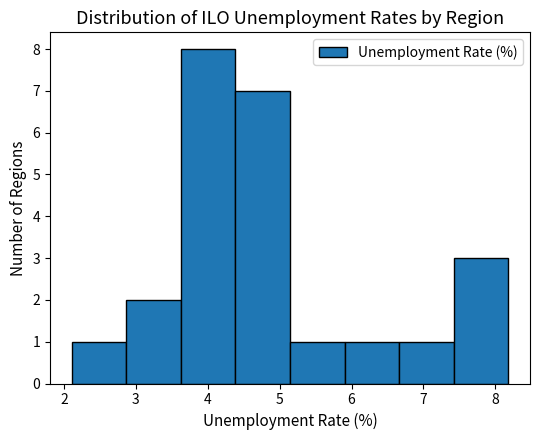

Which range on the x-axis has the tallest bar?

3.6 to 4.4